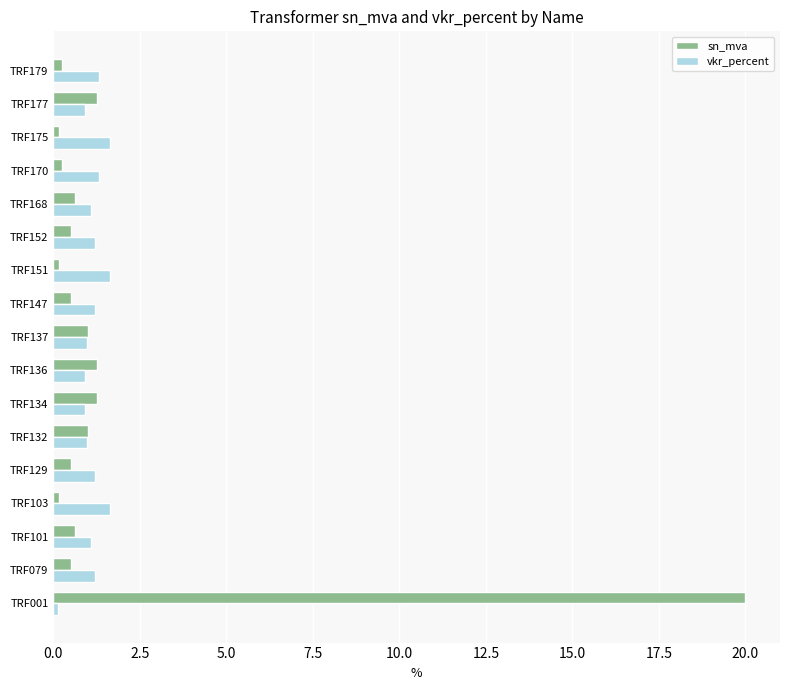

Is it true that vkr_percent equals 0.1 at TRF001?

True